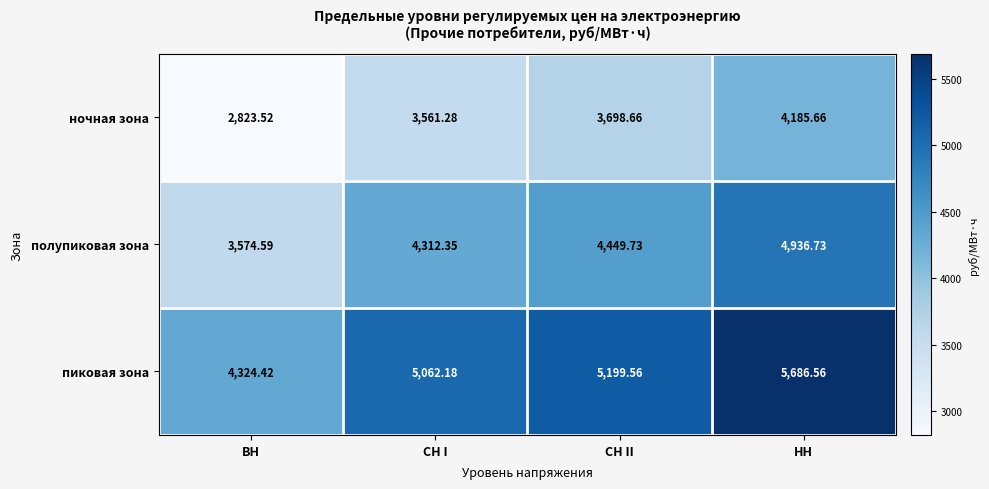

What is the minimum value shown in the chart?

2823.5